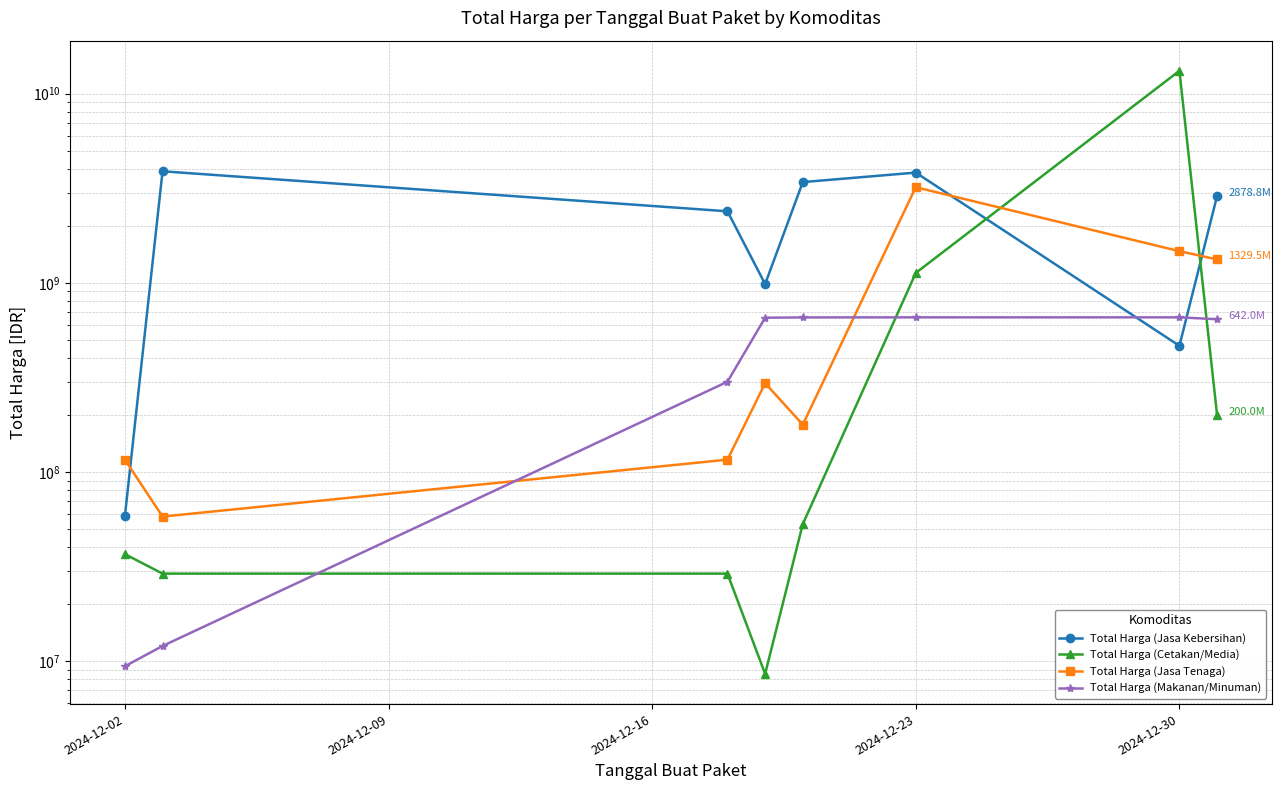

At how many categories does at least one series exceed 4796633690?

1